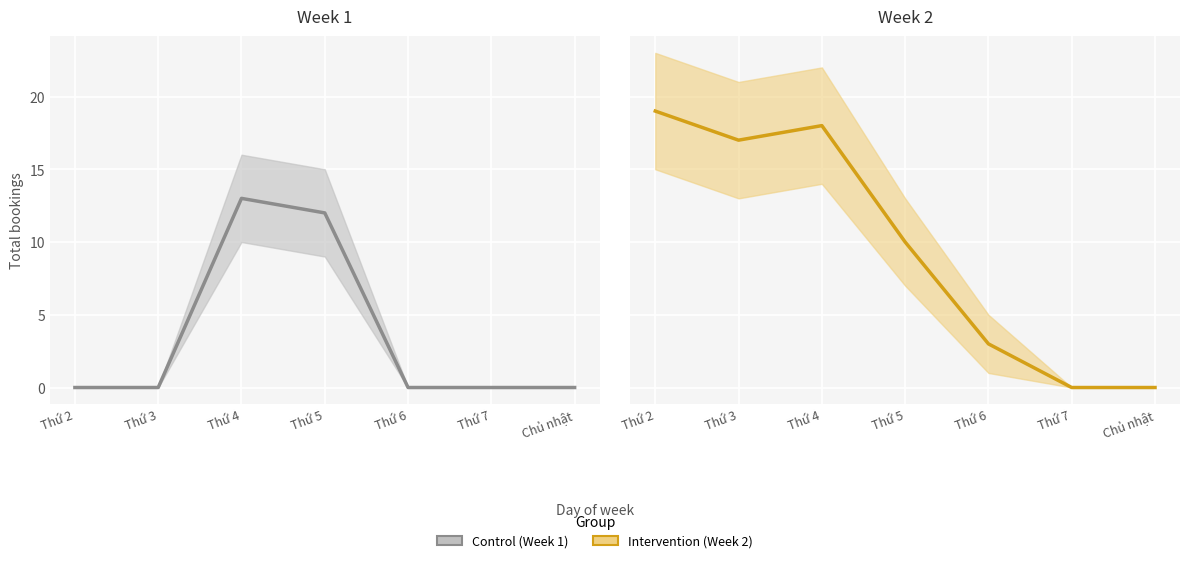

Reading left to right, extract all data points from this chart.

Control (Week 1): 0	0	13	12	0	0	0
Intervention (Week 2): 19	17	18	10	3	0	0